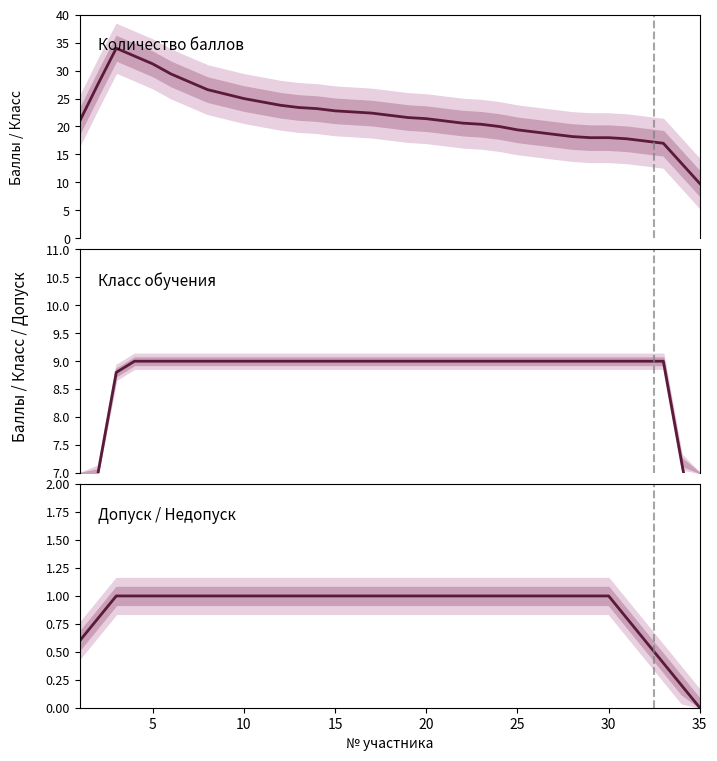

True or false: Количество баллов (среднее) and Допуск (среднее) cross at least once.

False